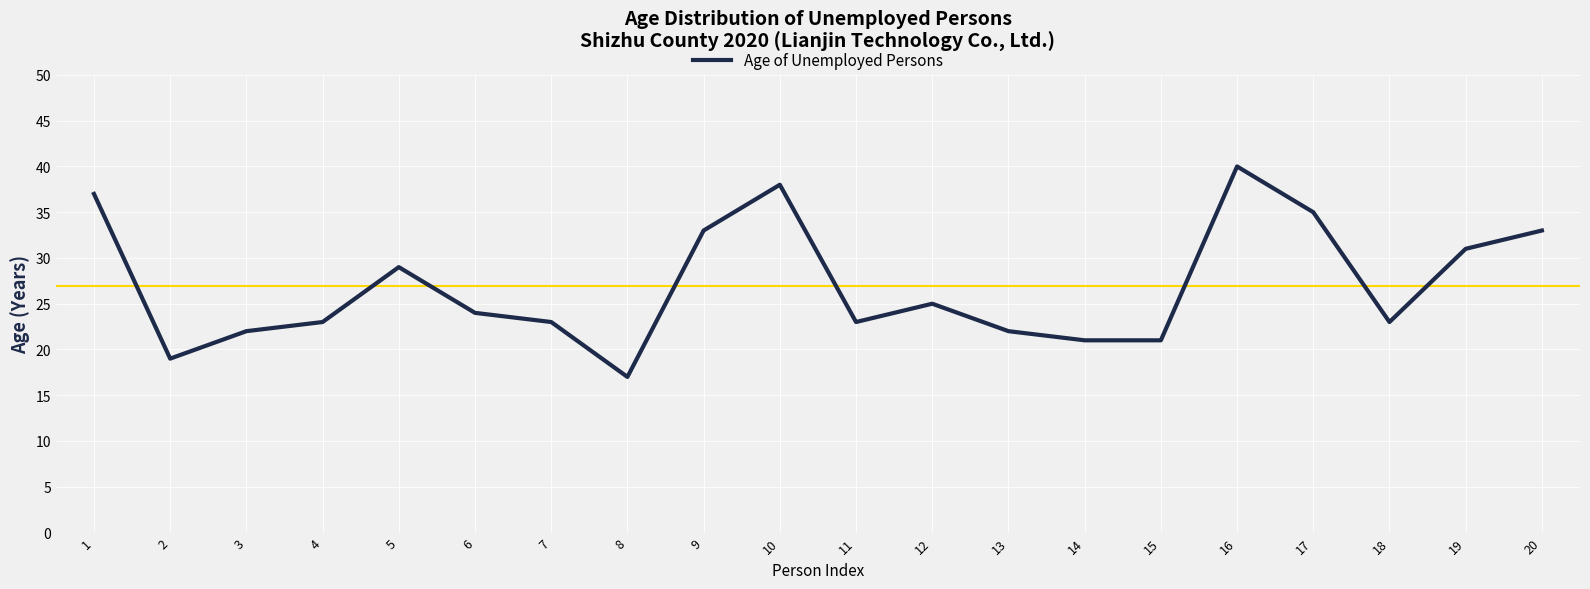

True or false: the data shows 6 at 8.

False